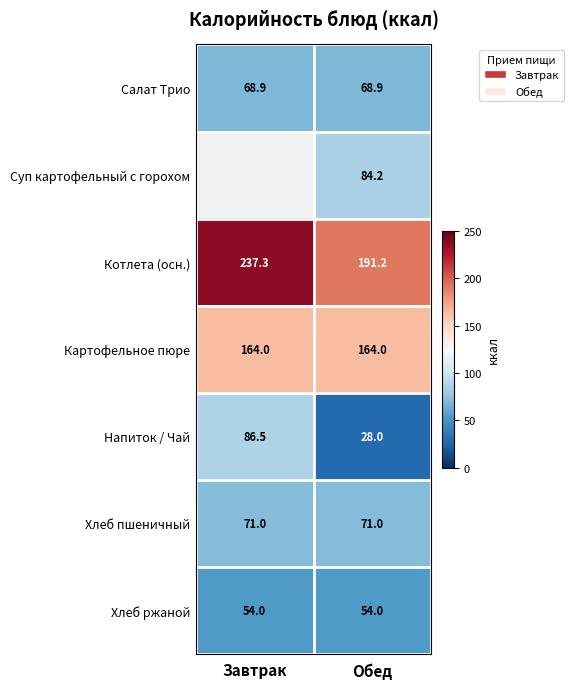

How many categories are shown in the chart?

2